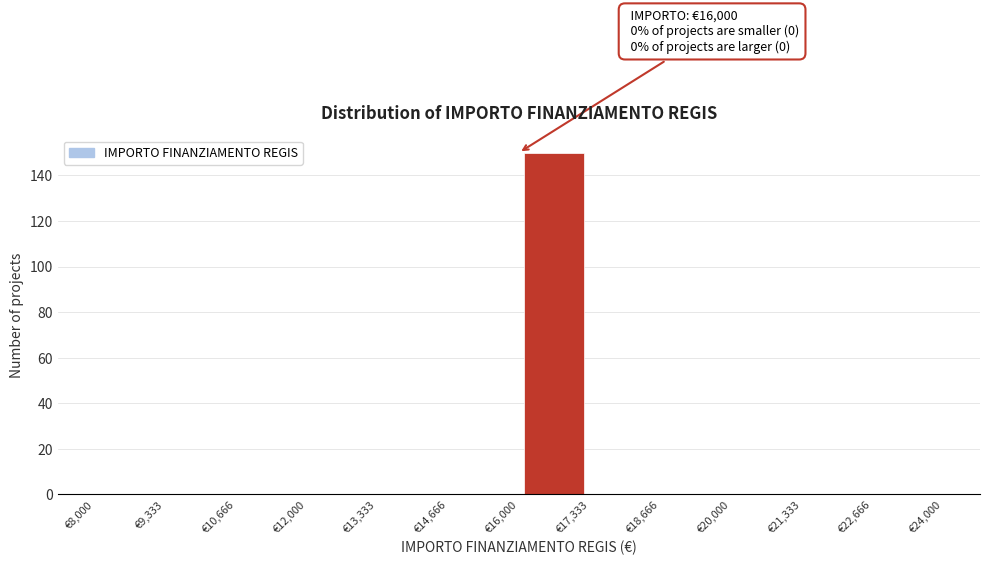

Which range on the x-axis has the tallest bar?

16000 to 17400